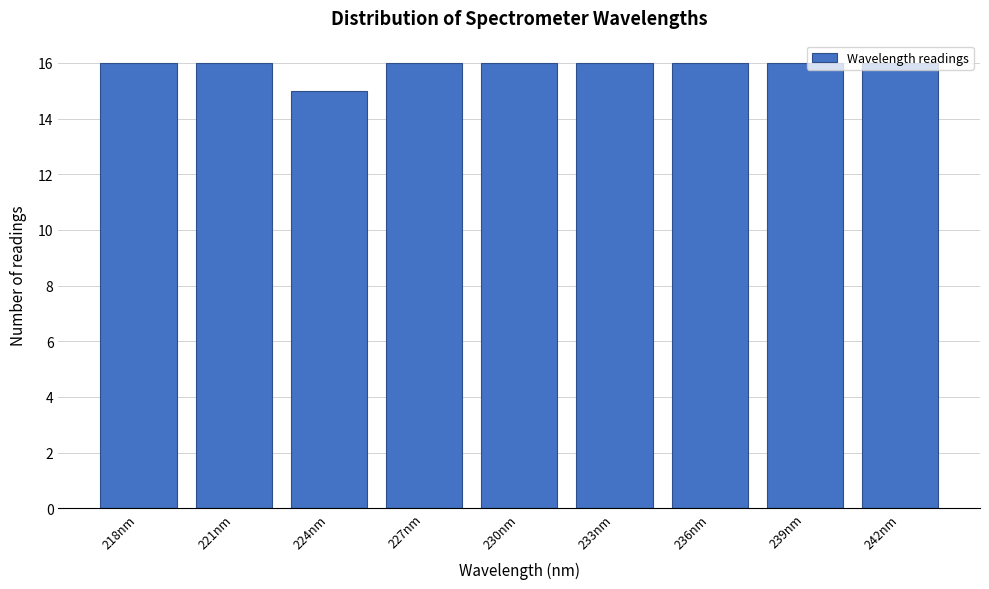

Approximately how many times larger is the value at 230nm compared to 239nm?

1.0